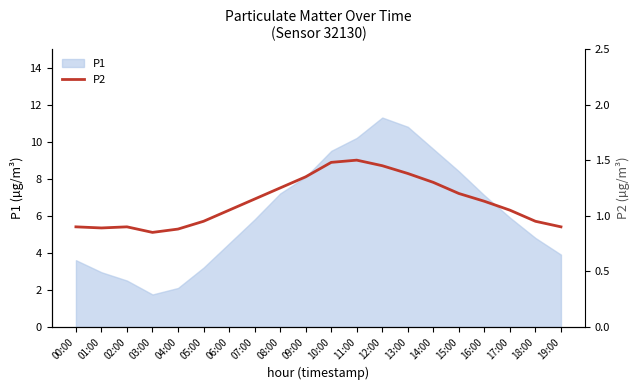

Which has a higher value, 01:00 or 17:00?

17:00